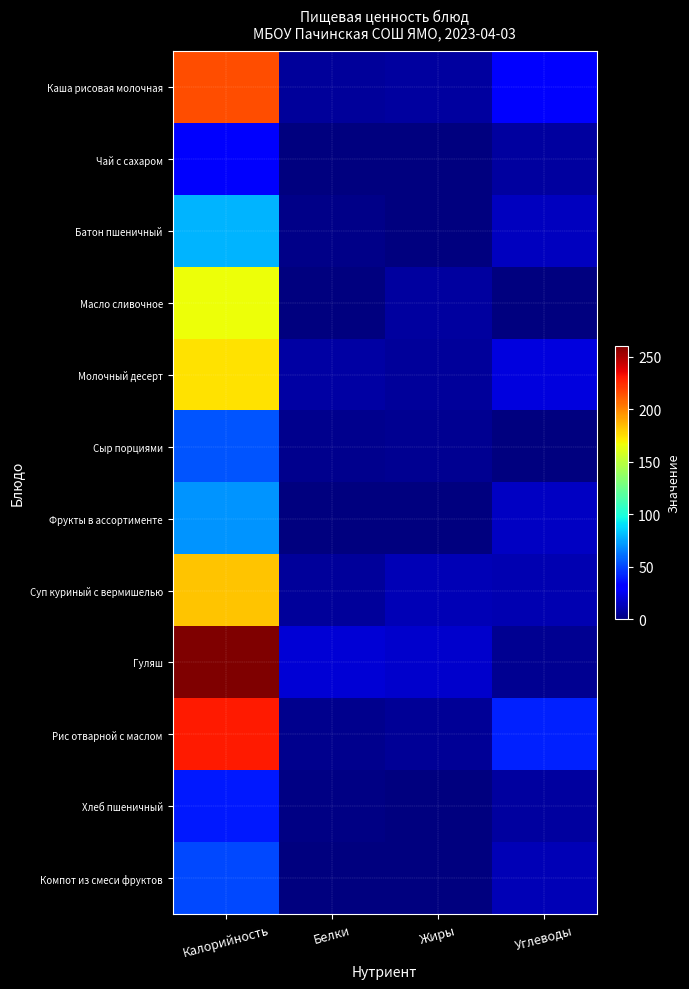

What is the difference between the highest and lowest values at Жиры?

18.2